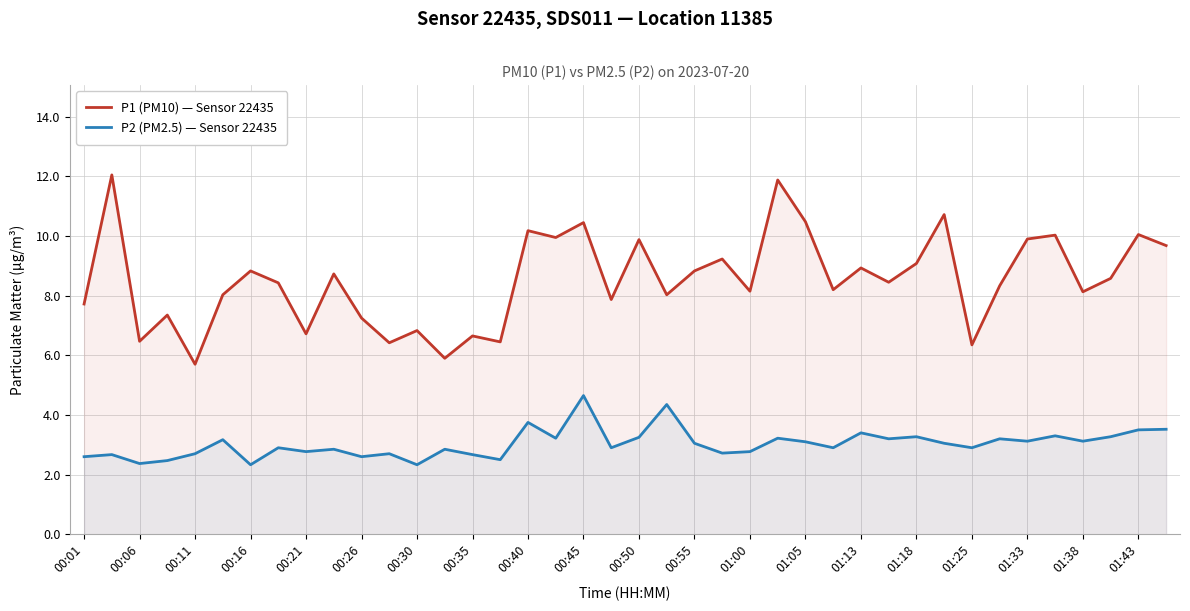

Which series has the largest total across all categories?

P1 (PM10) — Sensor 22435